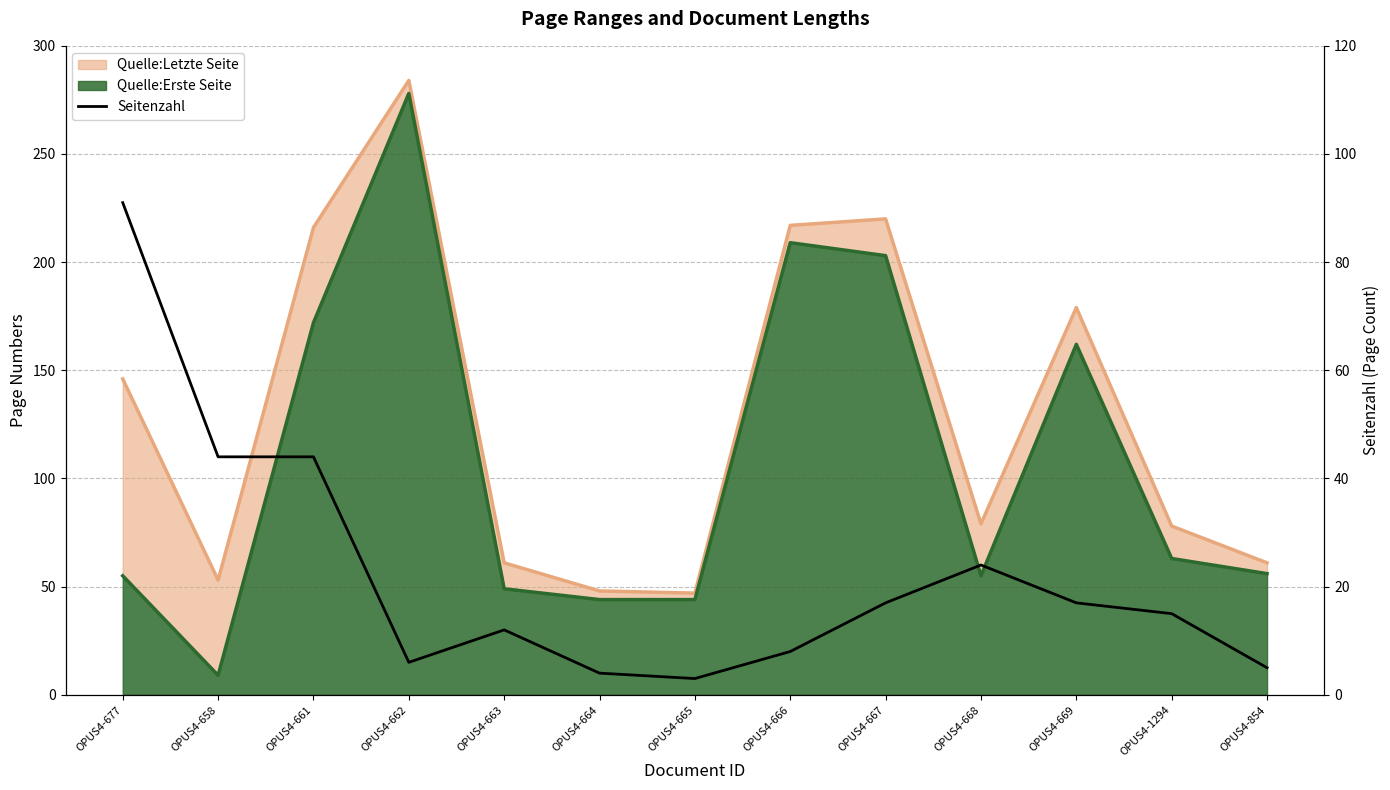

Reading left to right, transcribe all the data shown in this chart.

OPUS4-677=91	OPUS4-658=44	OPUS4-661=44	OPUS4-662=6	OPUS4-663=12	OPUS4-664=4	OPUS4-665=3	OPUS4-666=8	OPUS4-667=17	OPUS4-668=24	OPUS4-669=17	OPUS4-1294=15	OPUS4-854=5